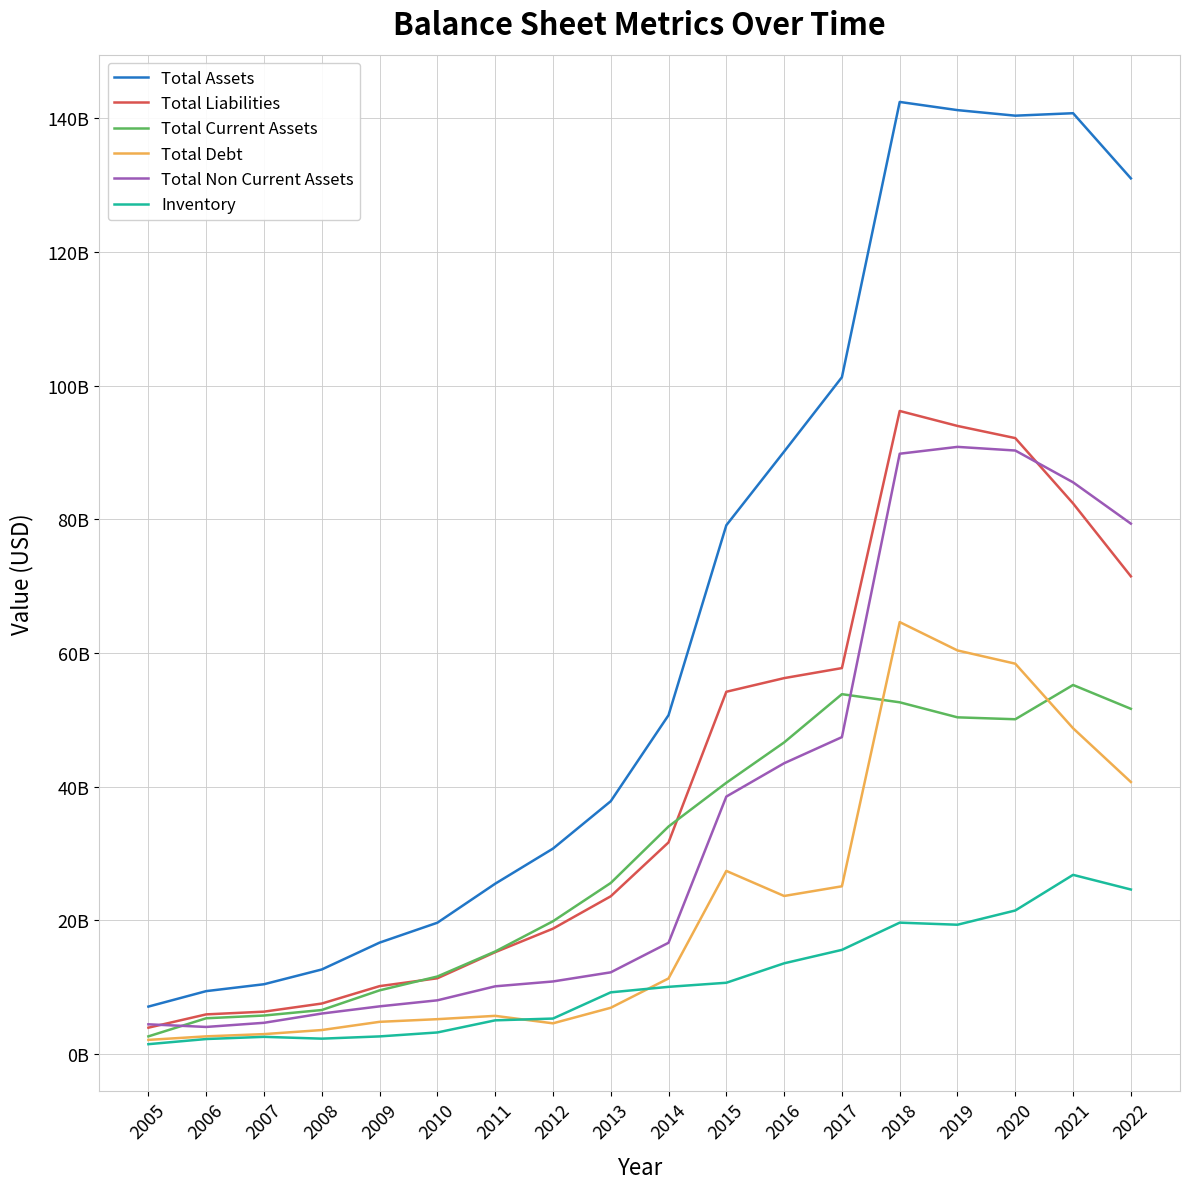

What is the value of the Total Current Assets point at the 8th from the left?

19871056000